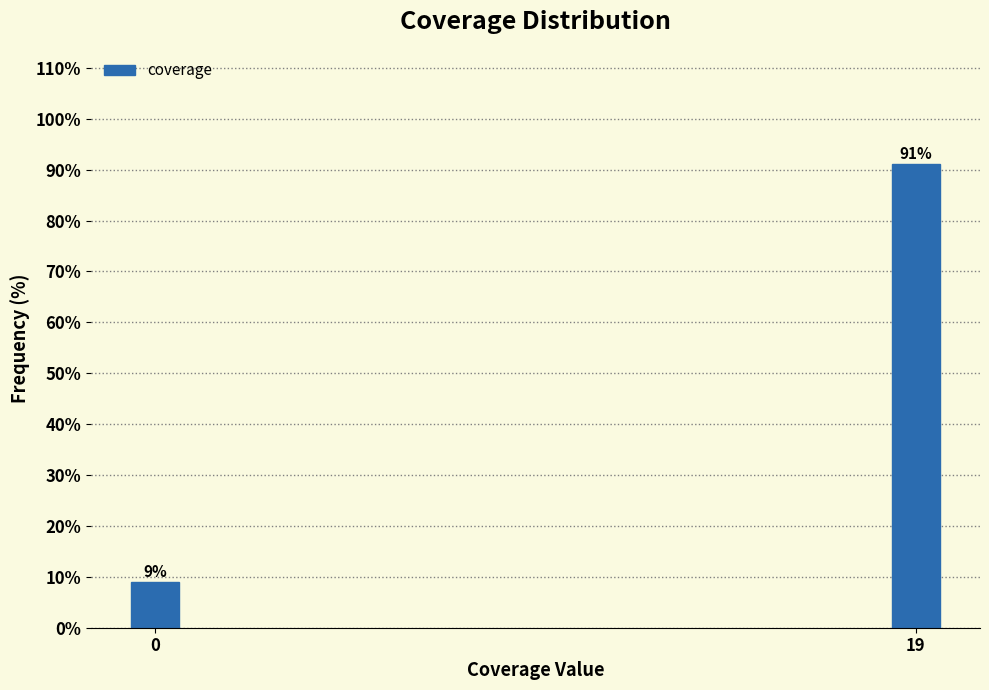

Reading right to left, transcribe all the data shown in this chart.

19=91.0	0=9.0